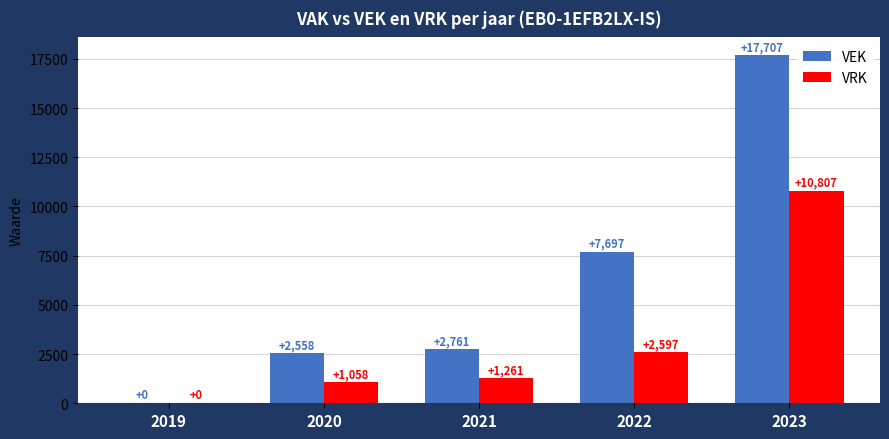

What is the approximate value of VEK at 2021?

2761